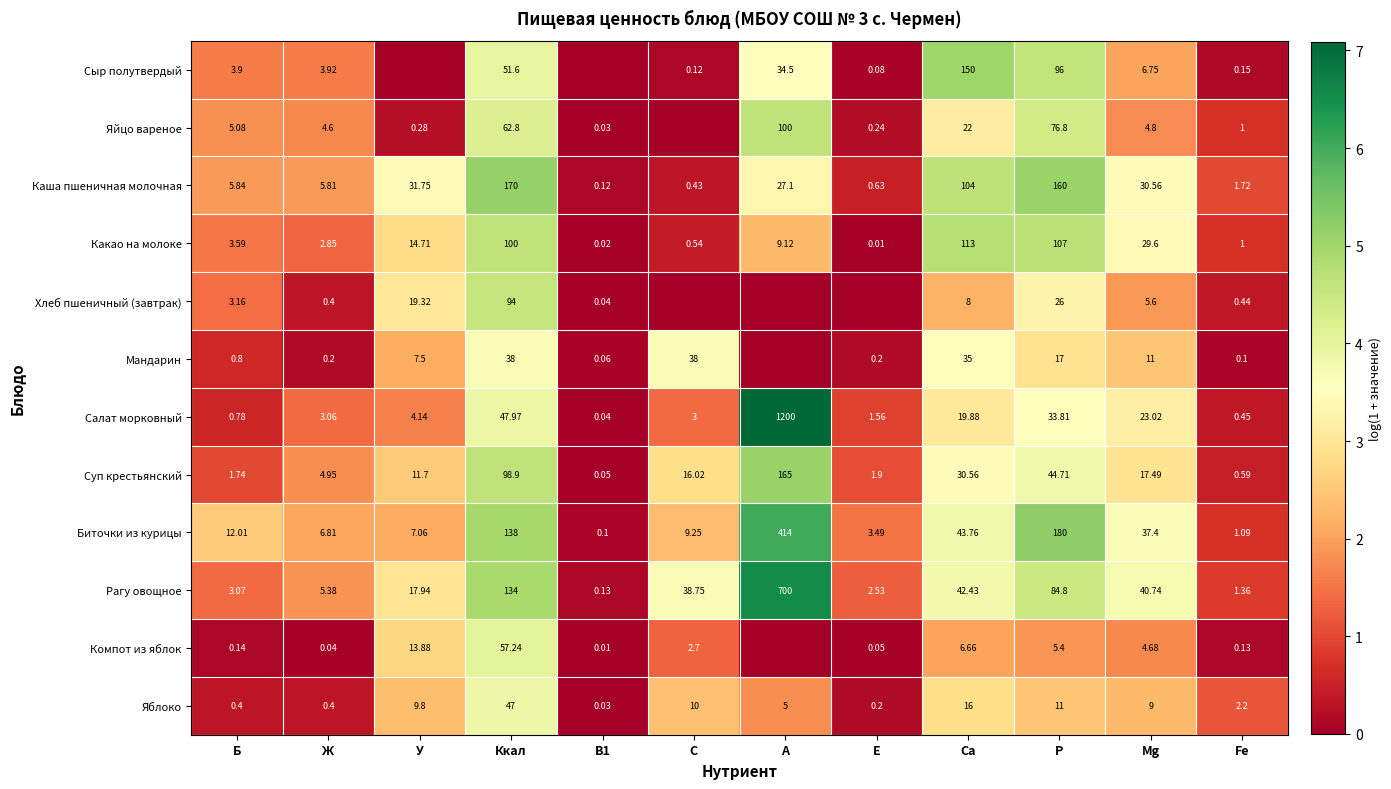

Which category has the highest value in the Каша пшеничная молочная series?

Ккал